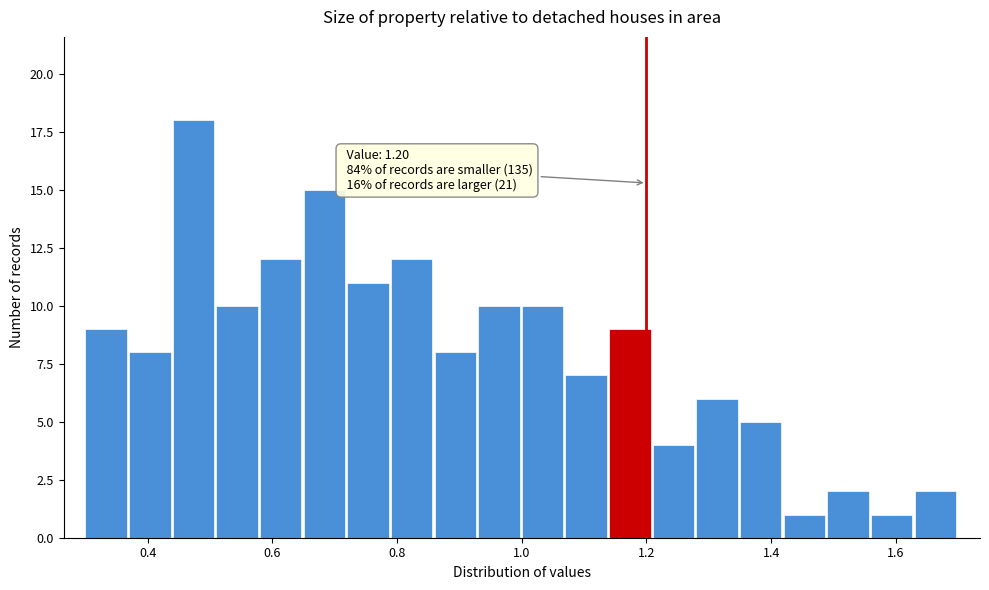

Around what value on the x-axis is the tallest bar? Give the approximate position of its centre, as read against the axis.

0.48